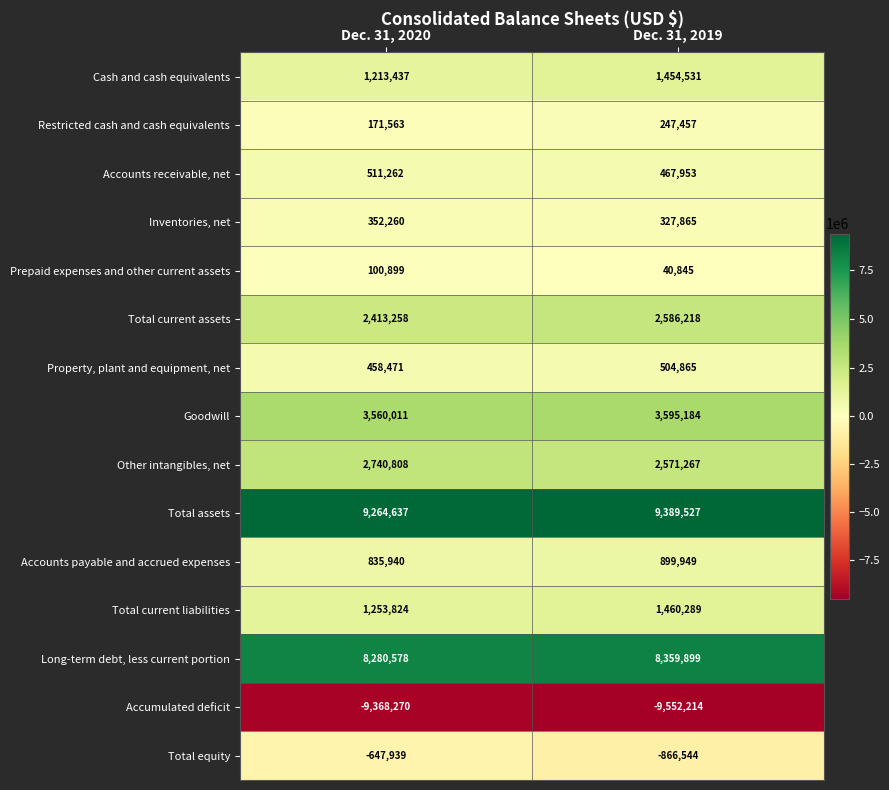

What is the average value of the Accounts receivable, net series?

489608